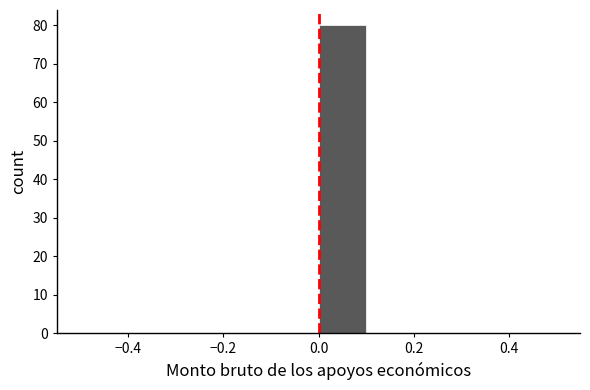

Reading left to right, transcribe this chart: for each bar, give the range it covers on the x-axis and its height. The values are not printed on the chart, so give them approximately, as read against the axis.

-0.5 to -0.4: 0
-0.4 to -0.3: 0
-0.3 to -0.2: 0
-0.2 to -0.1: 0
-0.1 to 0.0: 0
0.0 to 0.1: 80
0.1 to 0.2: 0
0.2 to 0.3: 0
0.3 to 0.4: 0
0.4 to 0.5: 0